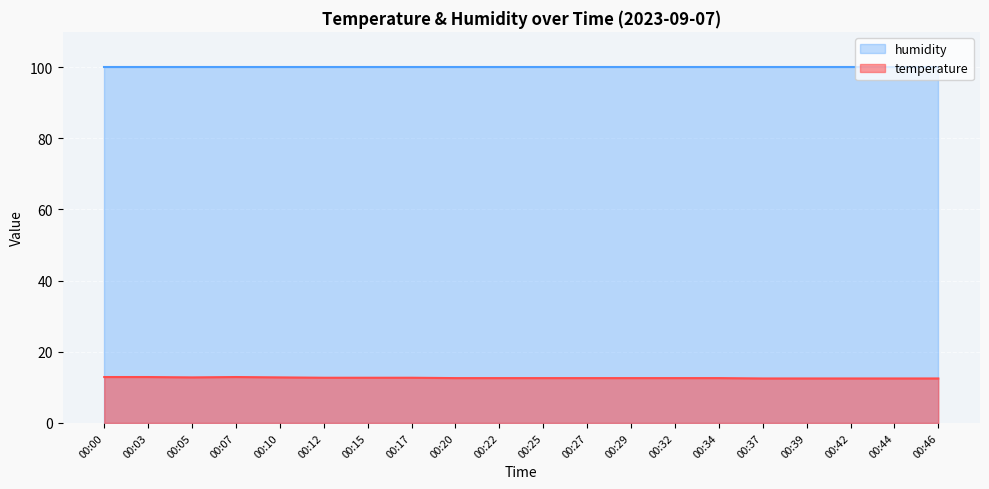

What is the smallest value displayed?

12.5